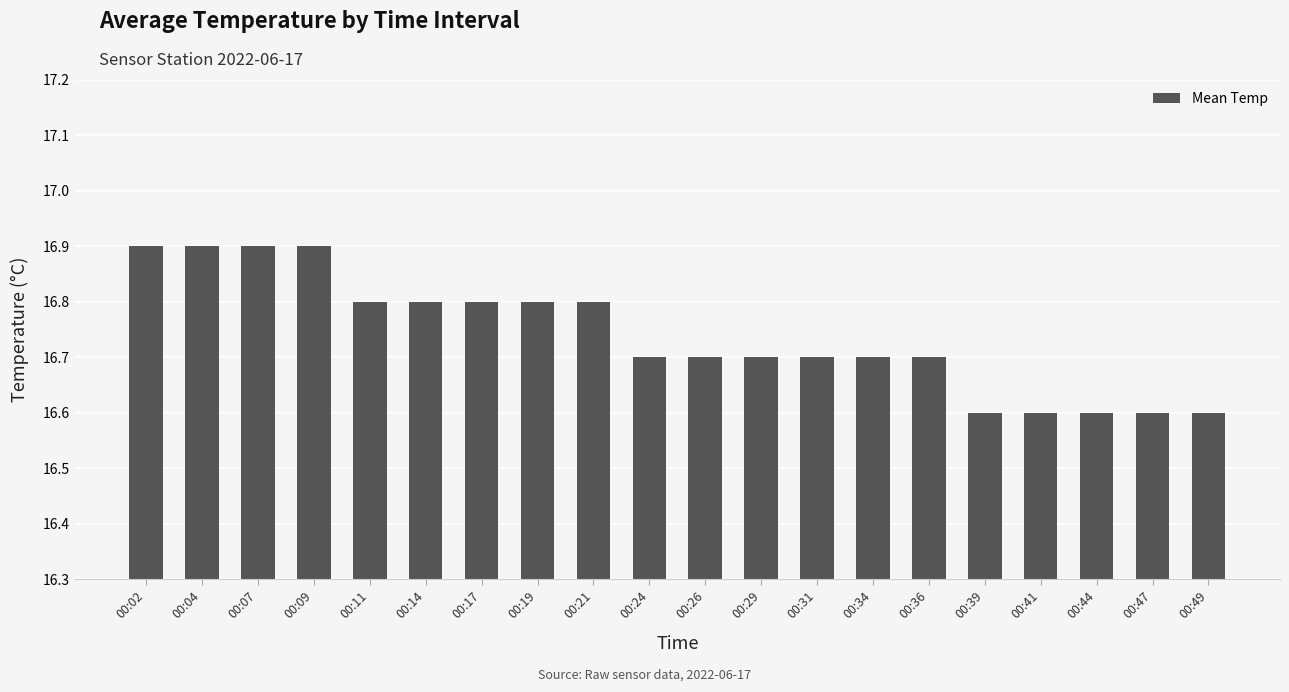

Count the values in the range 16 to 17.

20